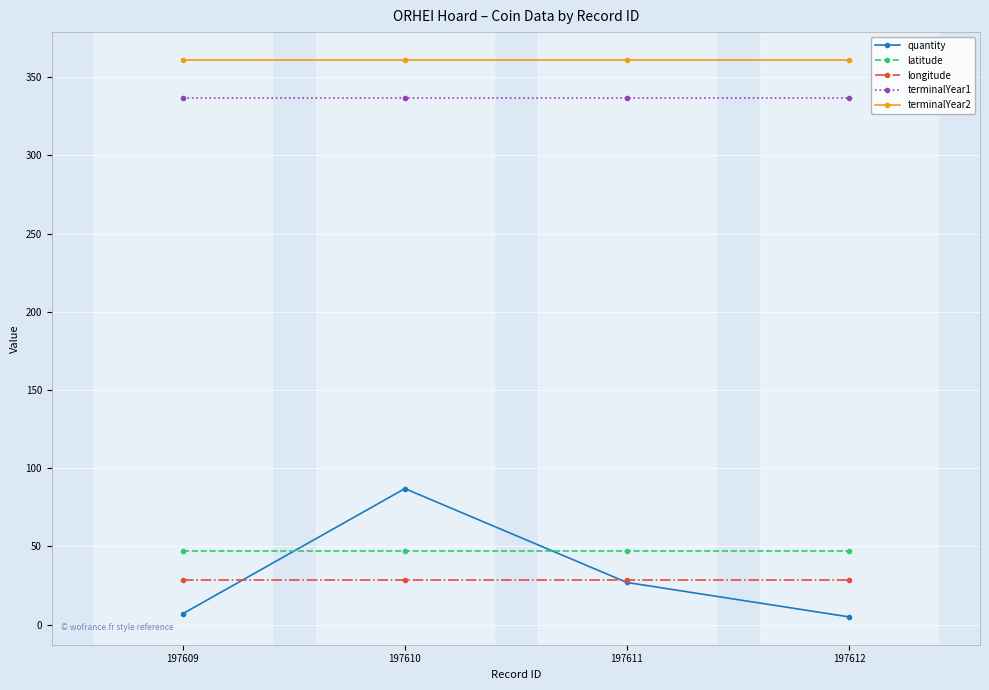

Between 197611 and 197612, which series saw the biggest shift?

quantity